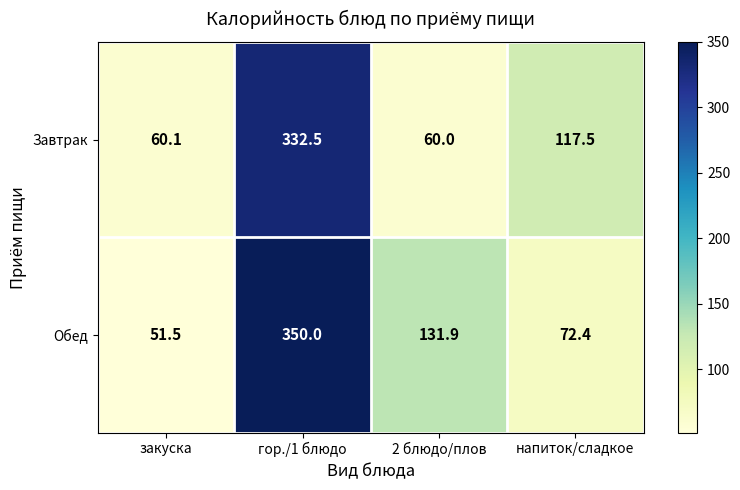

Rank the series by their maximum value, from highest to lowest.

Обед, Завтрак